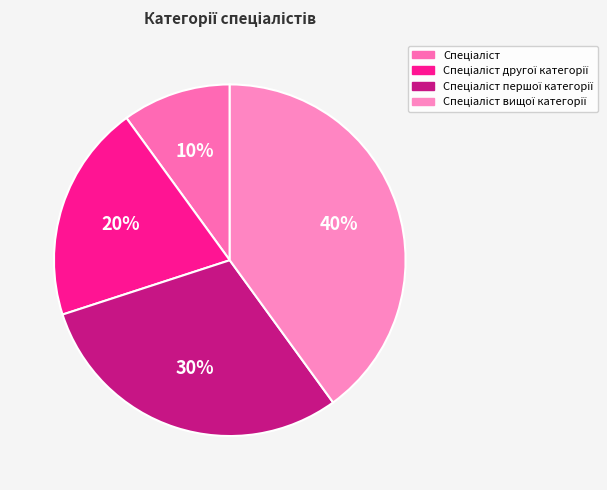

To the nearest percent, what portion does Спеціаліст вищої категорії represent?

40%